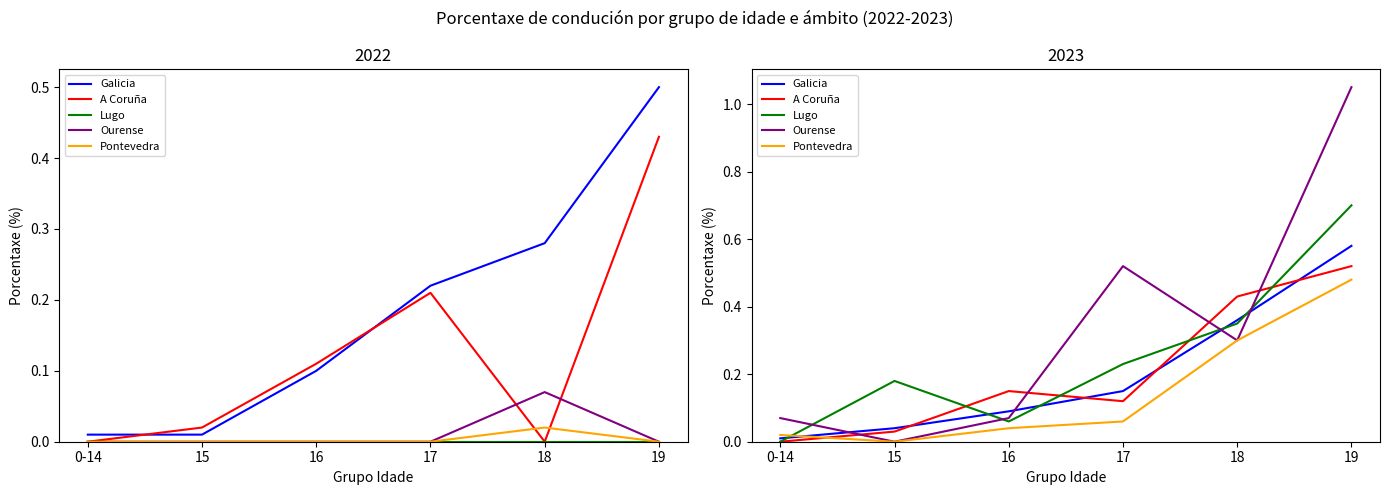

Is the value of Ourense at 0-14 greater than the value of A Coruña at 16?

No